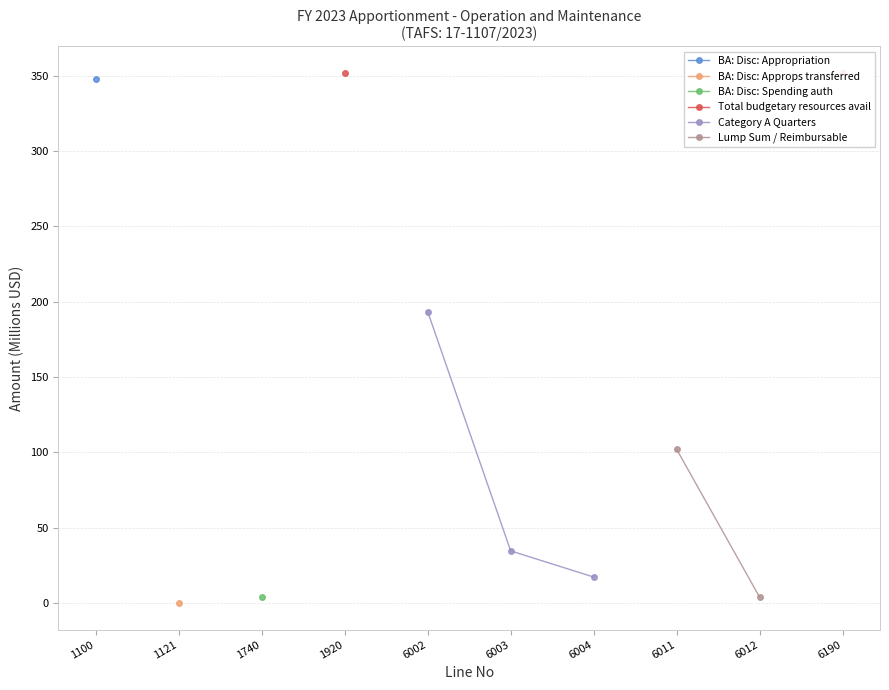

What is the maximum value shown in the chart?

351.7